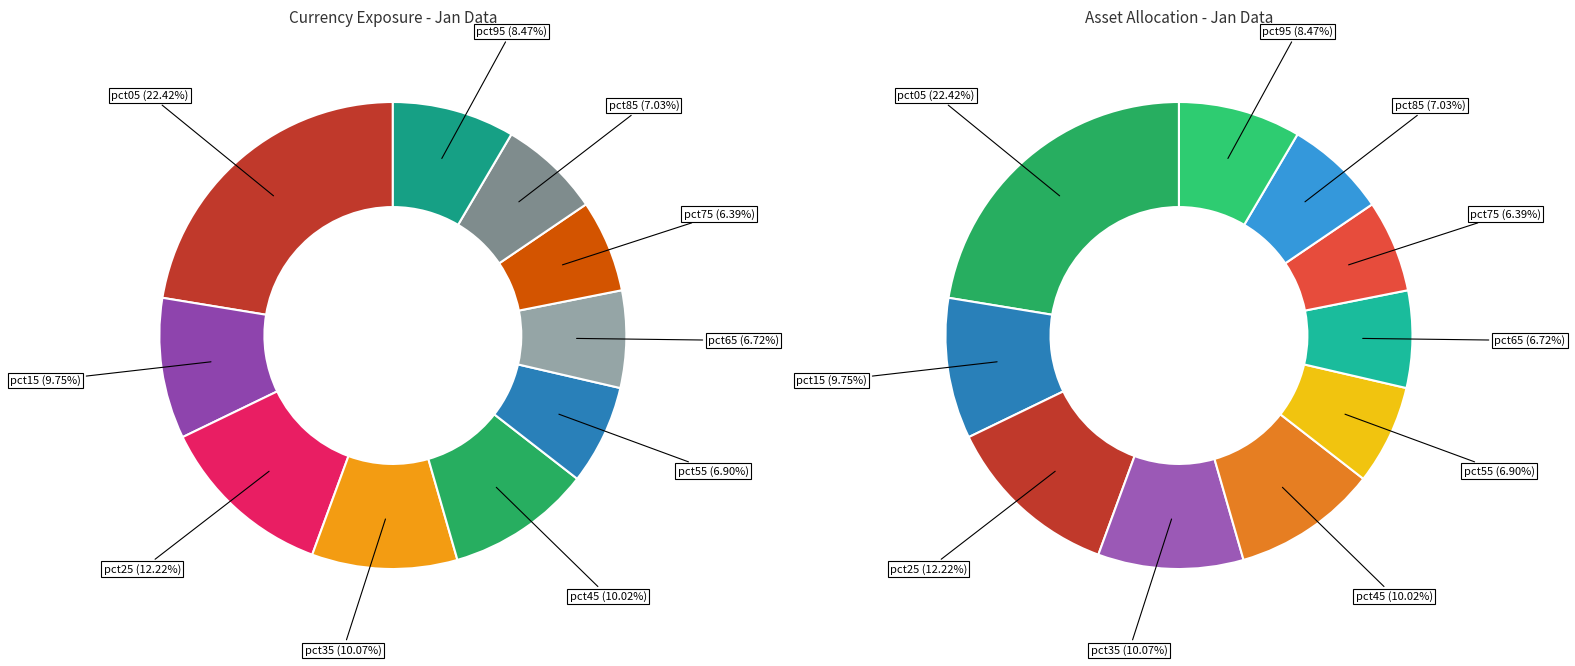

How much of the chart is everything except pct25?

87.8%